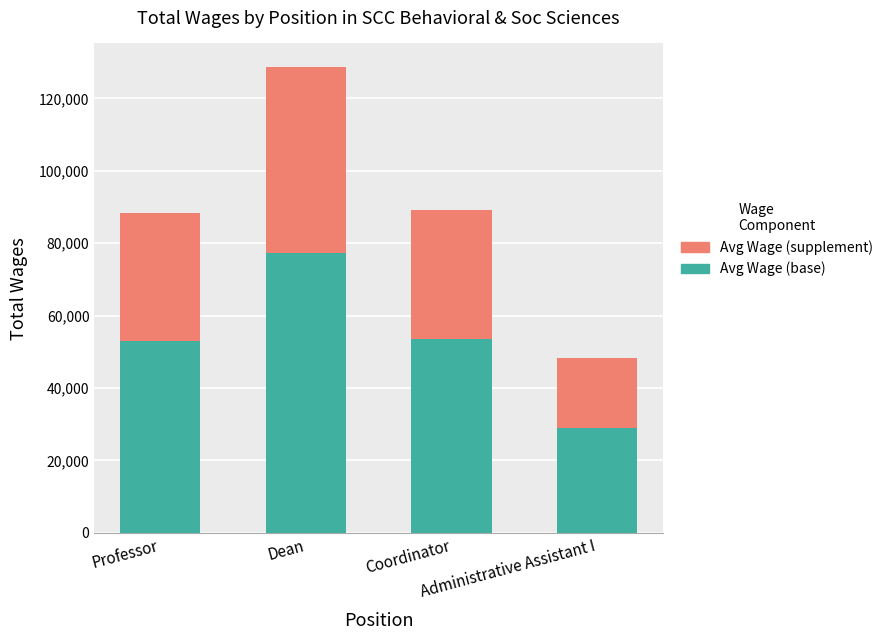

How many bars are there in total?

4